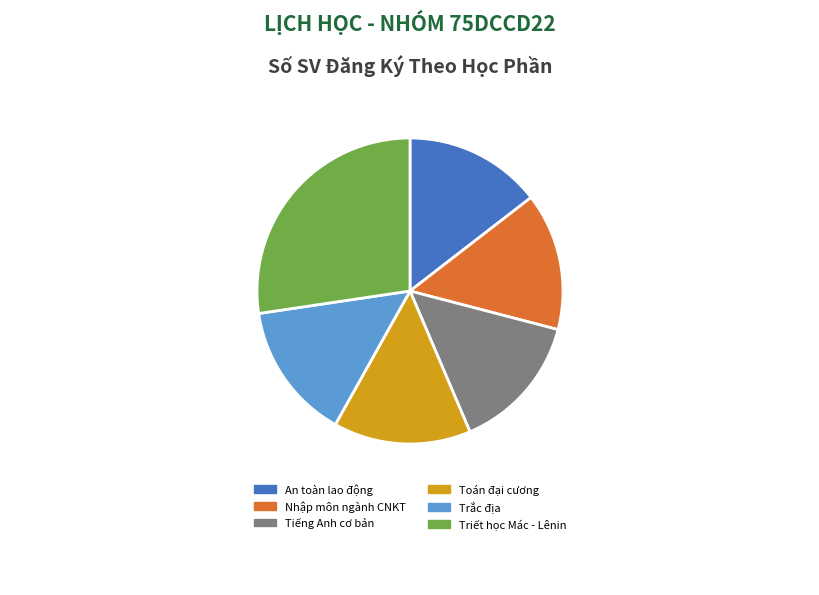

Approximately how many times larger is the value at Trắc địa compared to An toàn lao động?

1.0